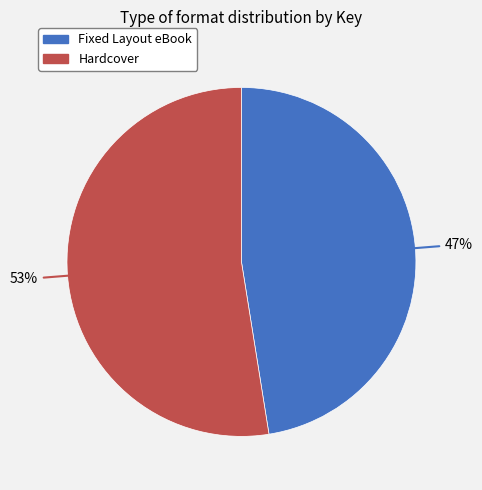

To the nearest percent, what is the average slice percentage?

50%